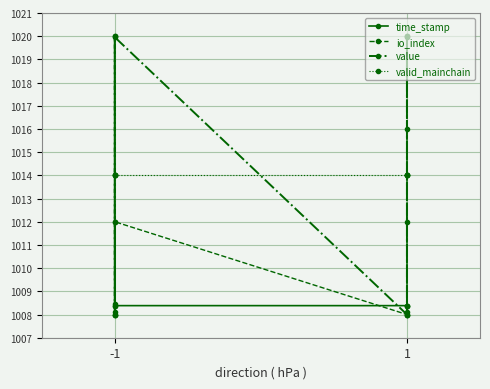

What is the value of the value point at the 2nd from the left?

1008.1